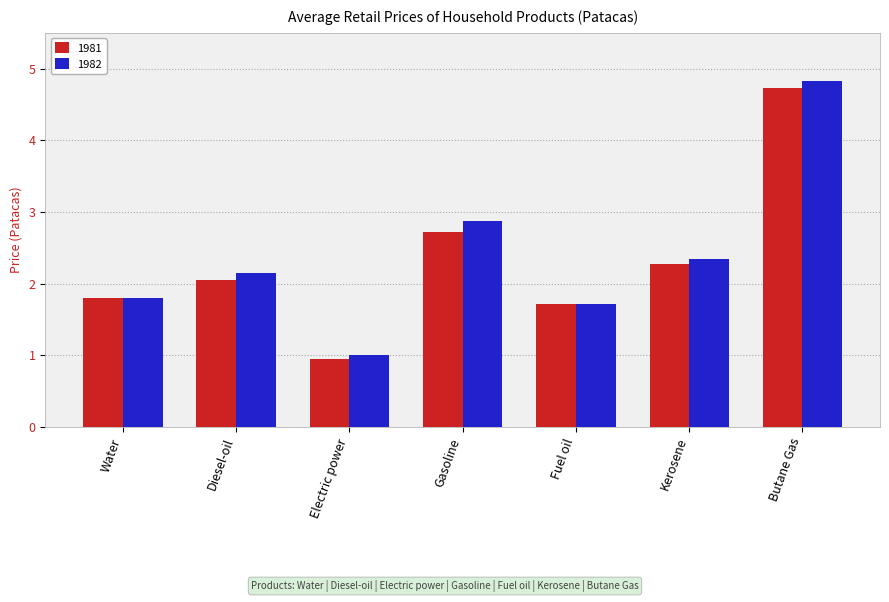

What is the difference between the highest and lowest values at Kerosene?

0.1